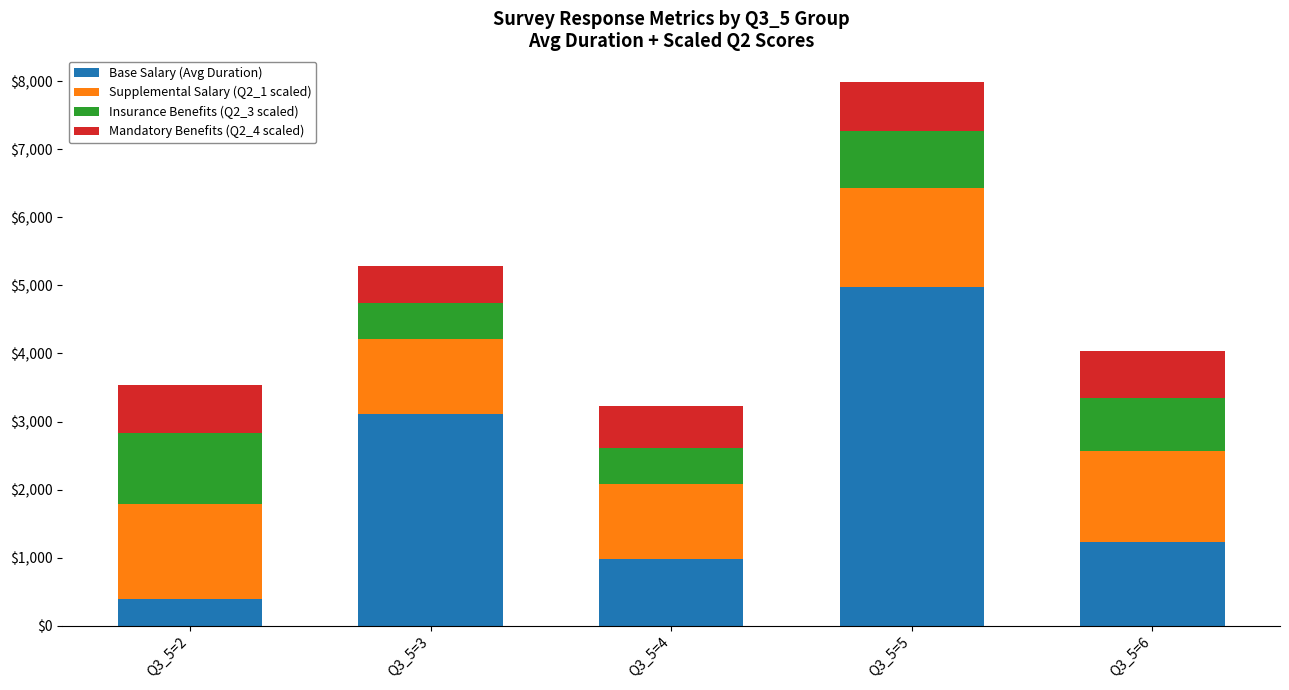

List the labels in order of Base Salary (Avg Duration) value, largest first.

Q3_5=5, Q3_5=3, Q3_5=6, Q3_5=4, Q3_5=2